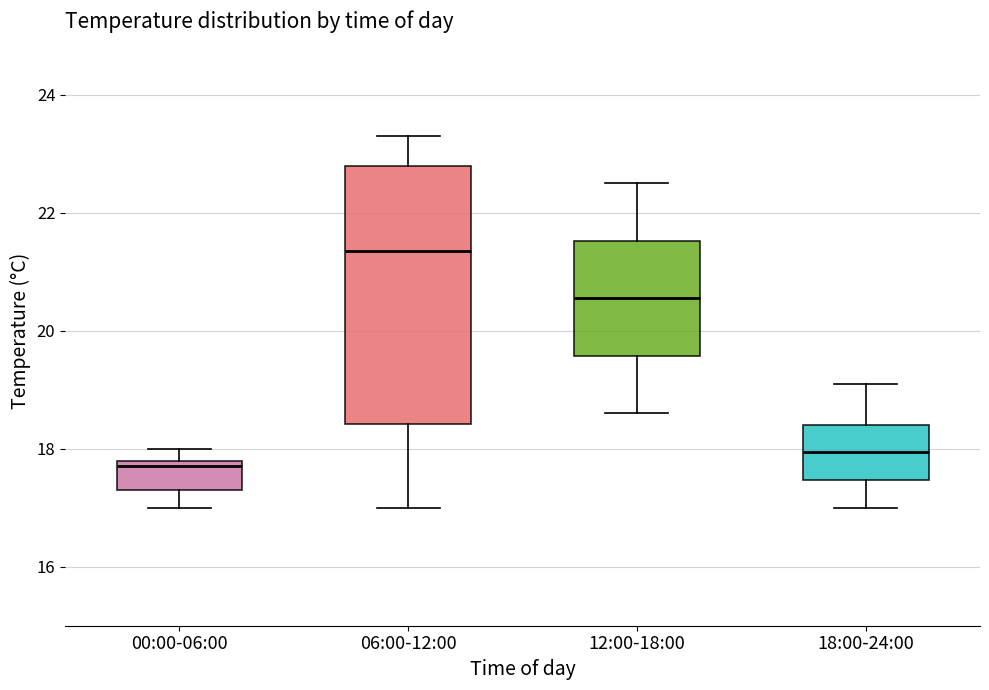

Reading left to right, transcribe this box plot: for each box, give where its median line is, the range the box spans, and where its two whiskers end, as read against the y-axis. The values are not printed on the chart, so give them approximately, as read against the axis.

00:00-06:00: median 17.8 (just below the box's upper edge), box 17.4 to 17.8, whiskers 17.0 to 18.0
06:00-12:00: median 21.4, box 18.4 to 22.8, whiskers 17.0 to 23.4
12:00-18:00: median 20.6, box 19.6 to 21.6, whiskers 18.6 to 22.6
18:00-24:00: median 18.0, box 17.4 to 18.4, whiskers 17.0 to 19.2